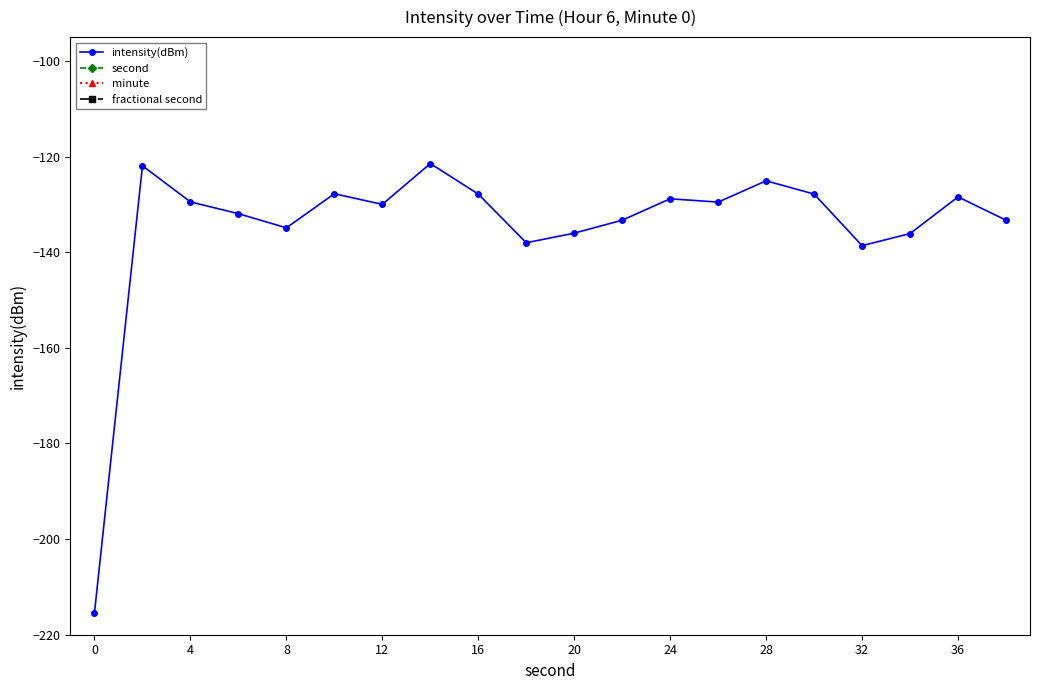

Where is the first local minimum for intensity(dBm)?

8